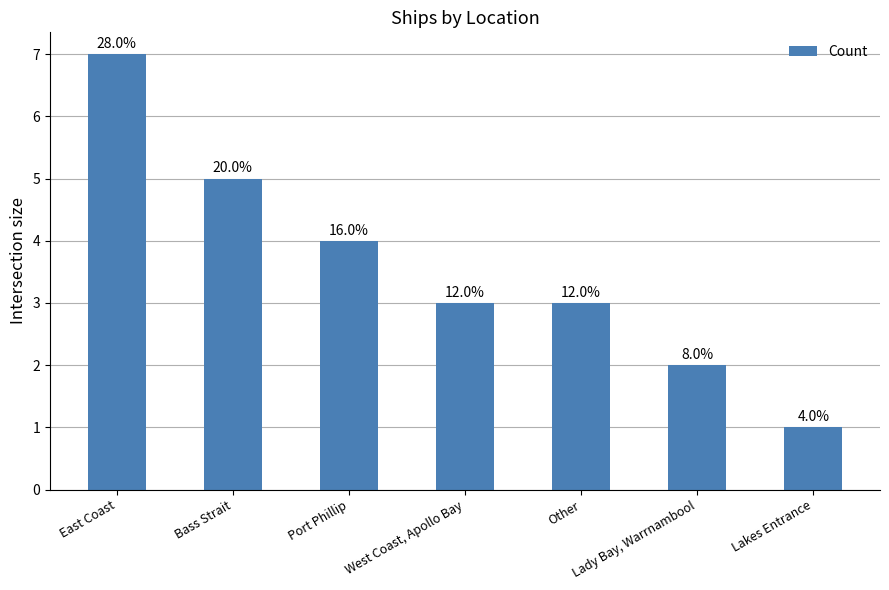

At which category does the chart reach its minimum across all series?

Lakes Entrance